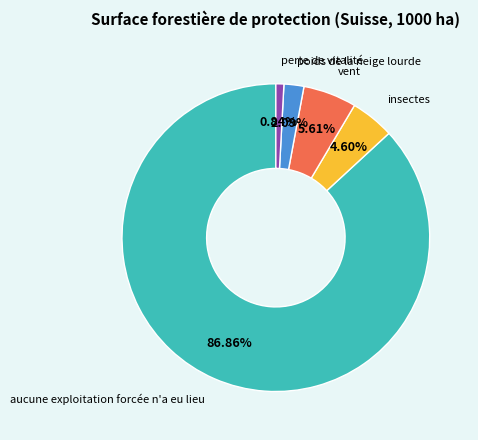

What is the largest slice in the pie chart?

aucune exploitation forcée n'a eu lieu